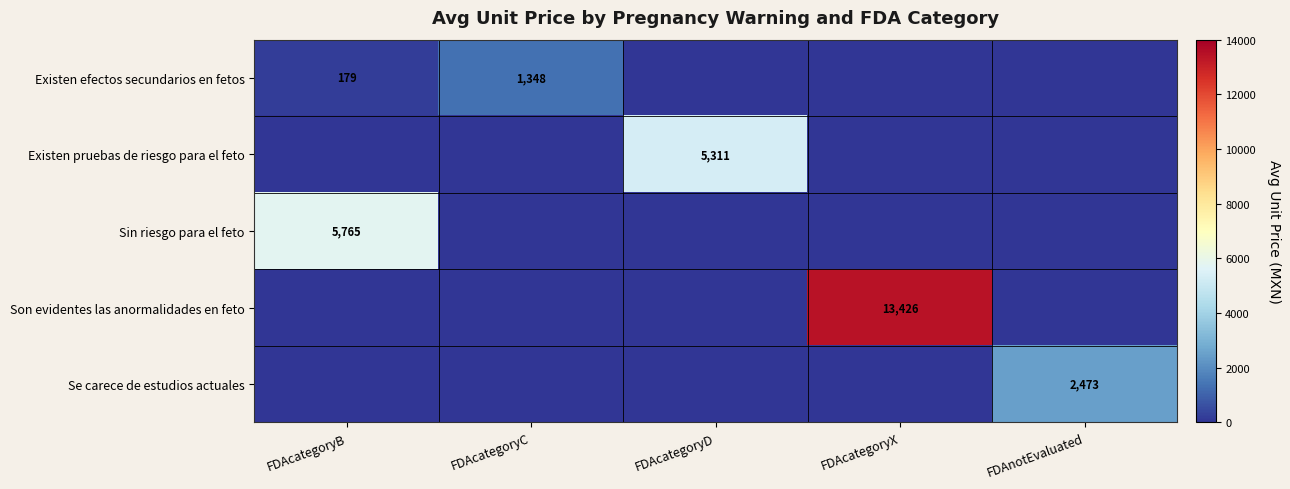

Count the number of data series in this chart.

5